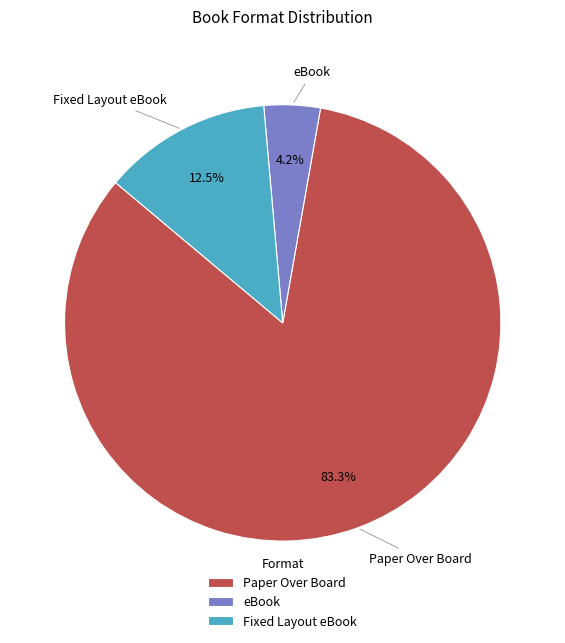

Which slice is the smallest?

eBook